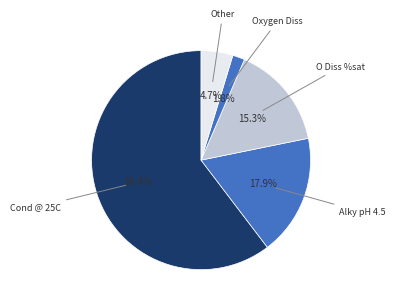

How many slices are in this pie chart?

5